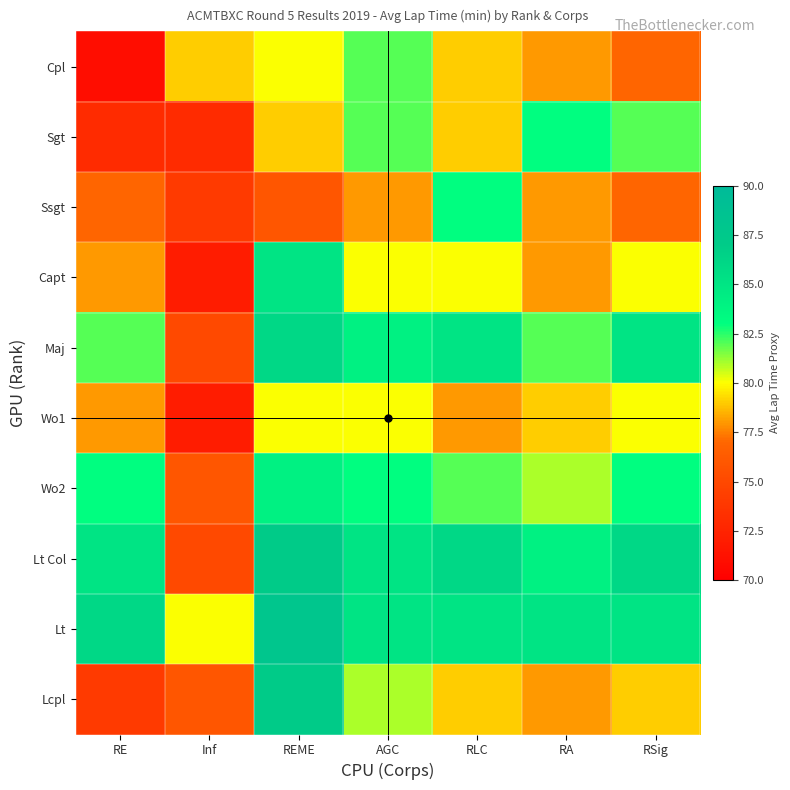

Reading left to right, transcribe all the data shown in this chart.

Cpl: RE=71	Inf=79	REME=80	AGC=82	RLC=79	RA=78	RSig=77
Sgt: RE=73	Inf=73	REME=79	AGC=82	RLC=79	RA=83	RSig=82
Ssgt: RE=77	Inf=74	REME=76	AGC=78	RLC=83	RA=78	RSig=77
Capt: RE=78	Inf=72	REME=85	AGC=80	RLC=80	RA=78	RSig=80
Maj: RE=82	Inf=75	REME=86	AGC=84	RLC=85	RA=82	RSig=85
Wo1: RE=78	Inf=72	REME=80	AGC=80	RLC=78	RA=79	RSig=80
Wo2: RE=83	Inf=76	REME=84	AGC=83	RLC=82	RA=81	RSig=83
Lt Col: RE=85	Inf=75	REME=87	AGC=85	RLC=86	RA=84	RSig=86
Lt: RE=86	Inf=80	REME=88	AGC=85	RLC=85	RA=85	RSig=85
Lcpl: RE=74	Inf=76	REME=87	AGC=81	RLC=79	RA=78	RSig=79